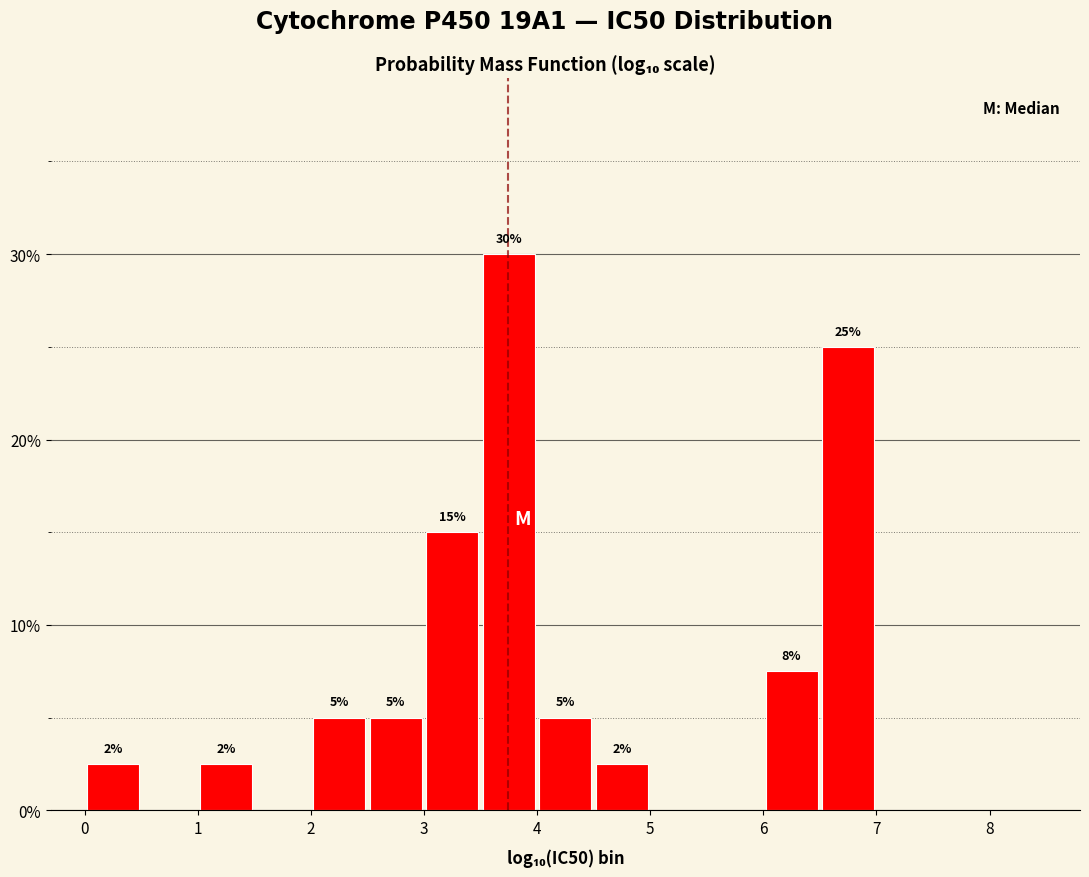

Which range on the x-axis has the tallest bar?

3.5 to 4.0